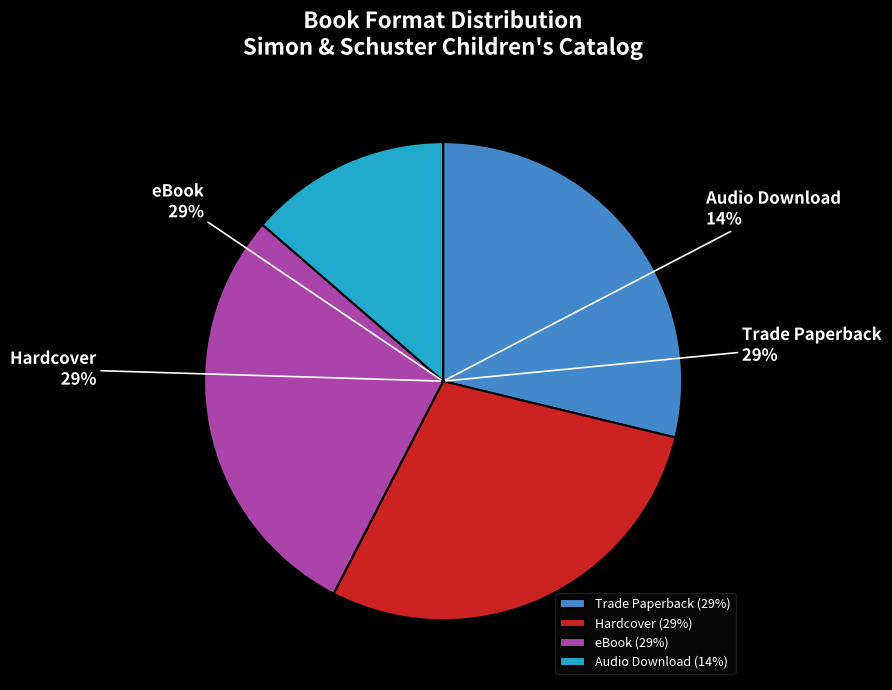

Combined, what portion of the pie is Trade Paperback and Audio Download?

42.4%